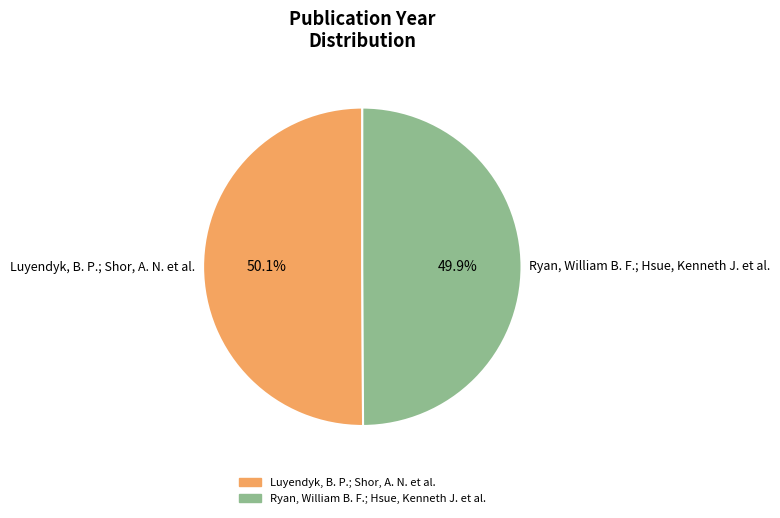

What percentage do Luyendyk, B. P.; Shor, A. N. et al. and Ryan, William B. F.; Hsue, Kenneth J. et al. together represent?

100.0%